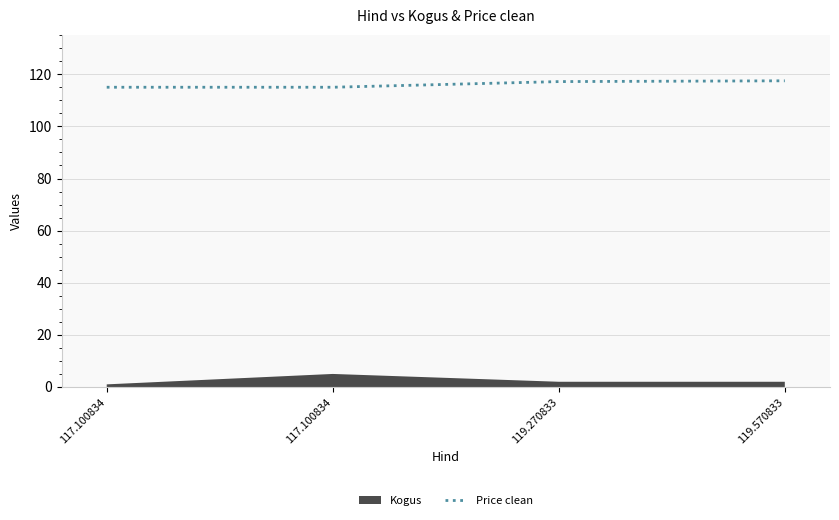

The value at 119.570833 is 50.8. True or false?

False